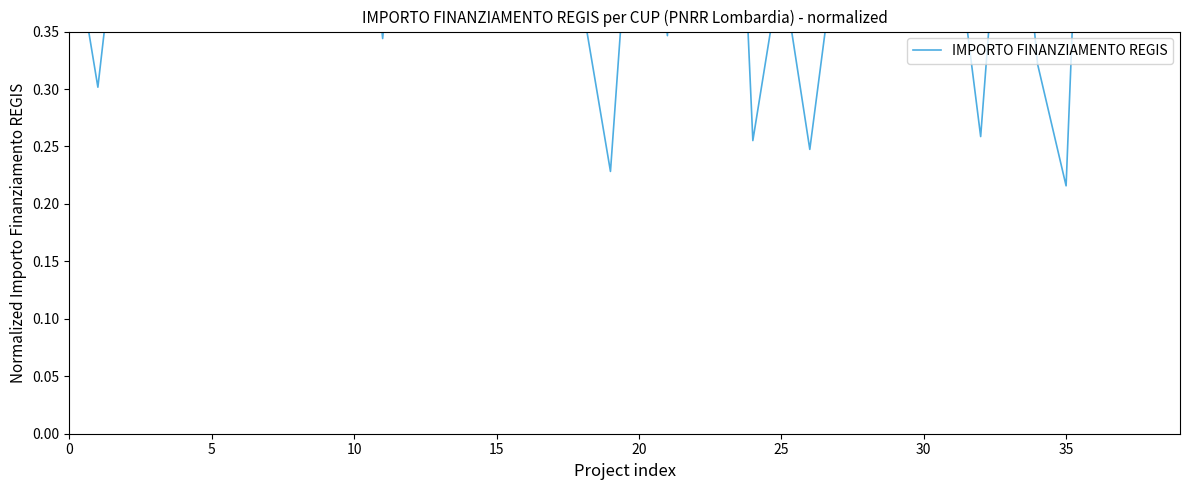

Reading left to right, transcribe all the data shown in this chart.

0.5	0.3	0.5	0.4	0.4	0.6	0.4	0.4	0.6	0.7	0.6	0.3	0.6	0.4	0.7	0.4	0.7	0.5	0.4	0.2	0.6	0.3	1.0	0.8	0.3	0.4	0.2	0.4	0.4	0.4	0.4	0.5	0.3	0.6	0.3	0.2	0.8	0.4	0.6	0.4